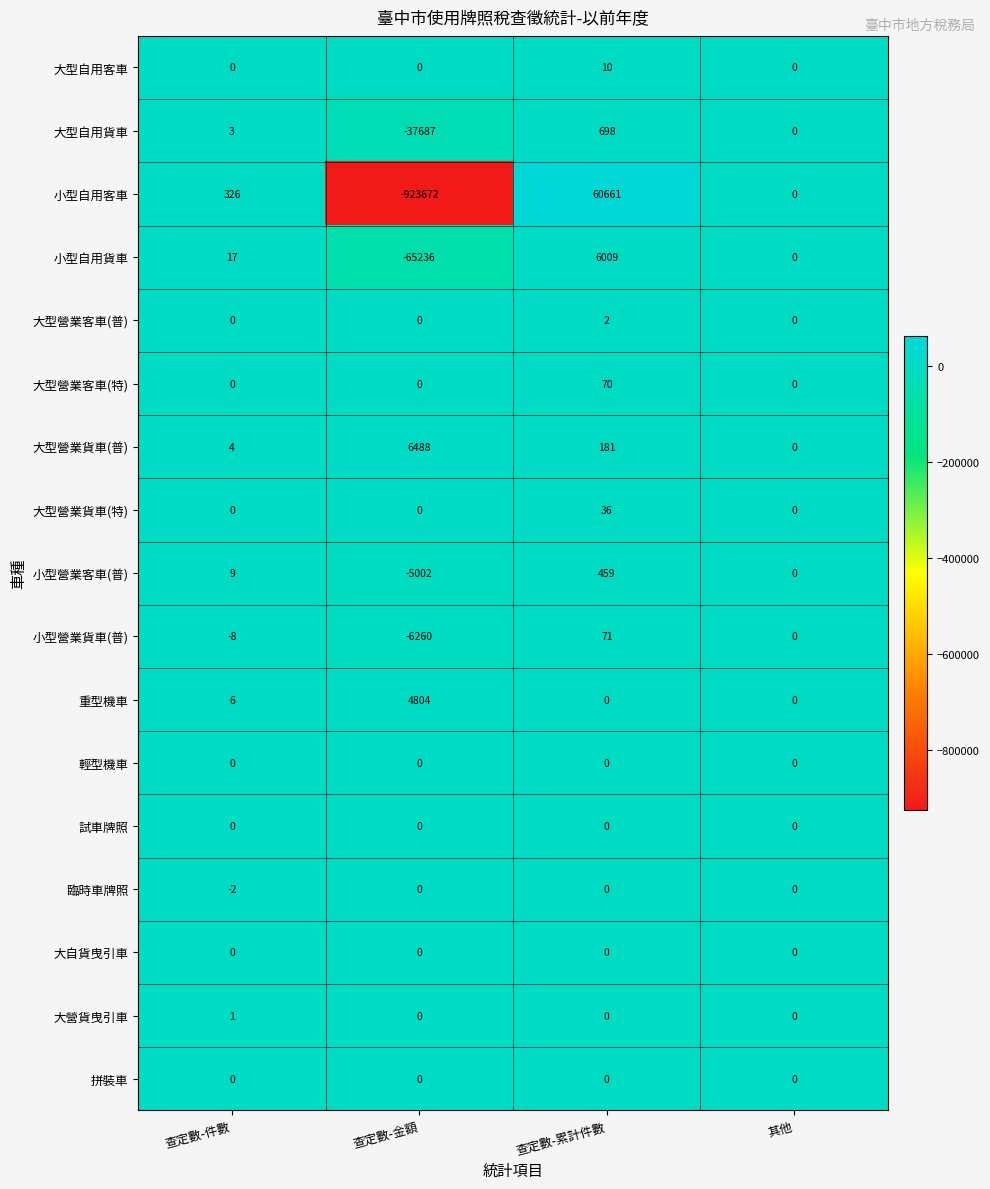

How many categories are shown in the chart?

4